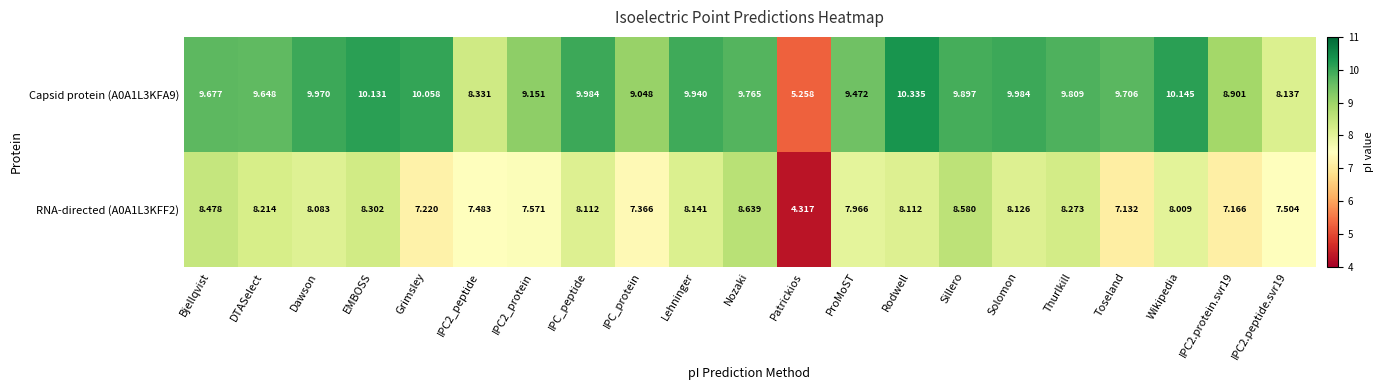

At which category is the sum across all series the highest?

Sillero